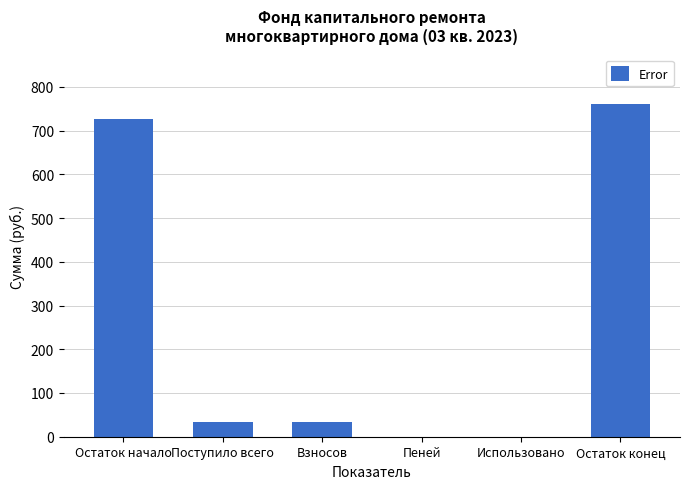

Which has a higher value, Остаток конец or Использовано?

Остаток конец